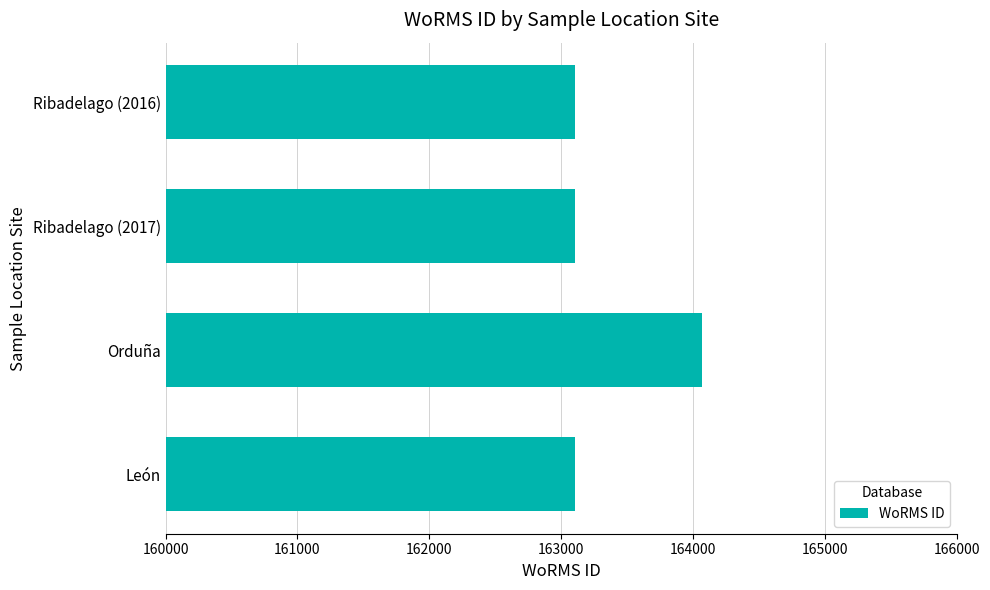

The value at León is 163108. True or false?

True